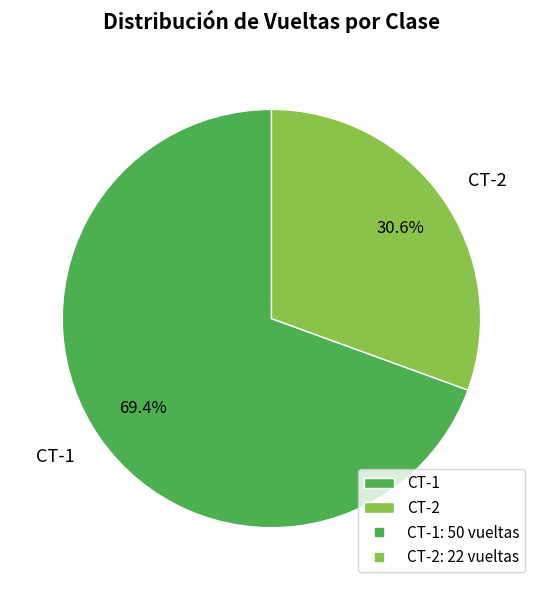

Count the number of slices in the pie.

2